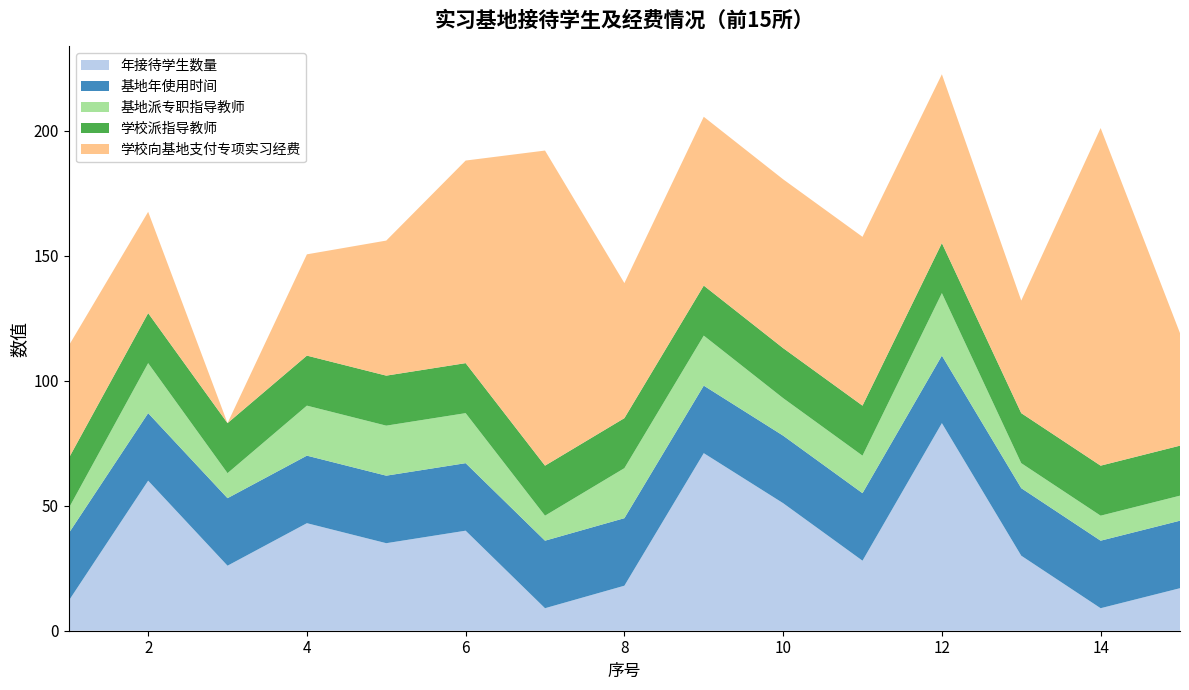

True or false: 年接待学生数量 has a value of 51.0 at 10.

True